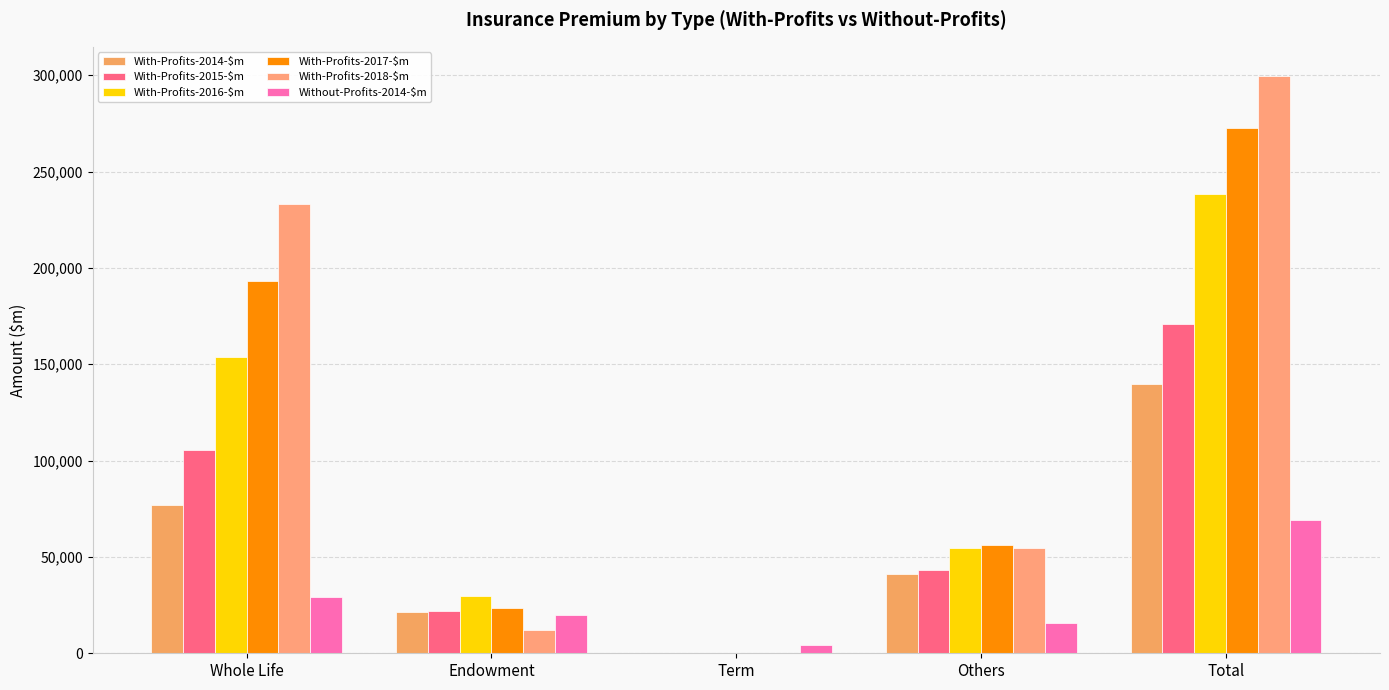

How many values in With-Profits-2016-$m are above zero?

4